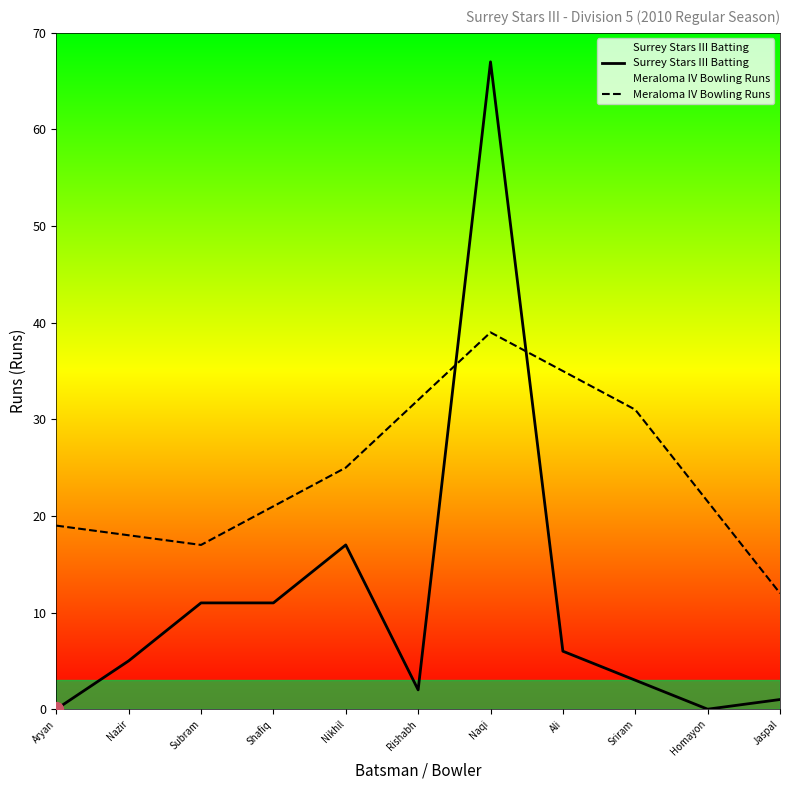

Reading left to right, what are all the values shown in this chart?

Surrey Stars III Batting: 0.0	5.0	11.0	11.0	17.0	2.0	67.0	6.0	3.0	0.0	1.0
Meraloma IV Bowling Runs: 19.0	18.0	17.0	21.0	25.0	32.0	39.0	35.0	31.0	21.5	12.0